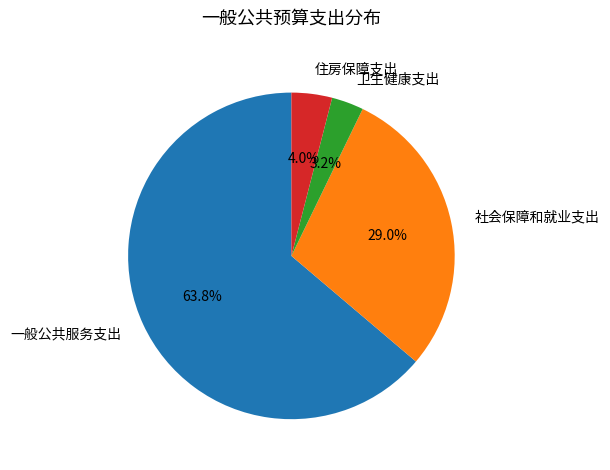

What is the largest slice in the pie chart?

一般公共服务支出